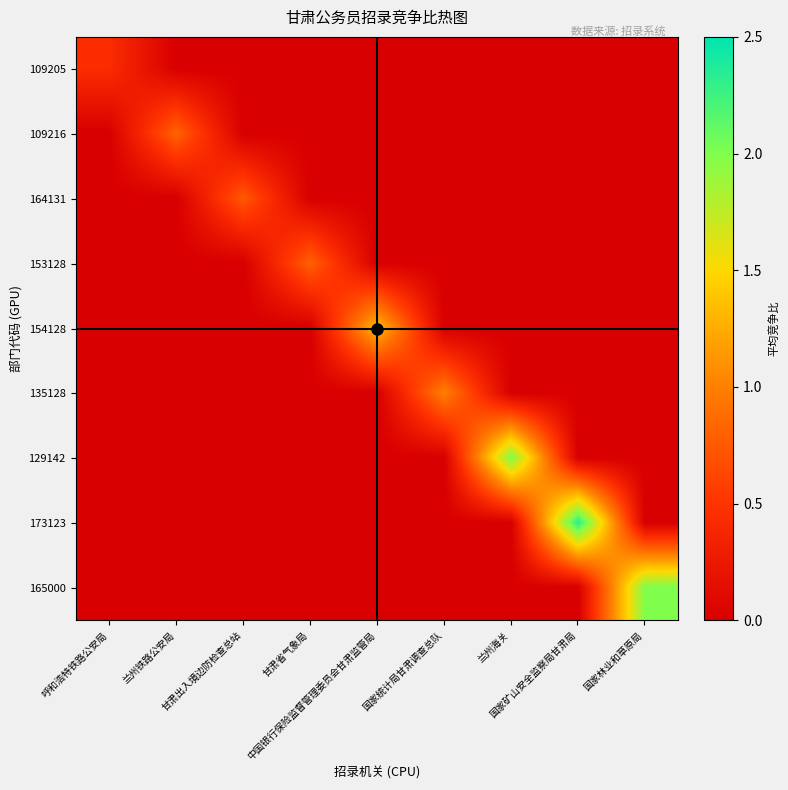

Which label corresponds to the largest value in the chart?

国家矿山安全监察局甘肃局